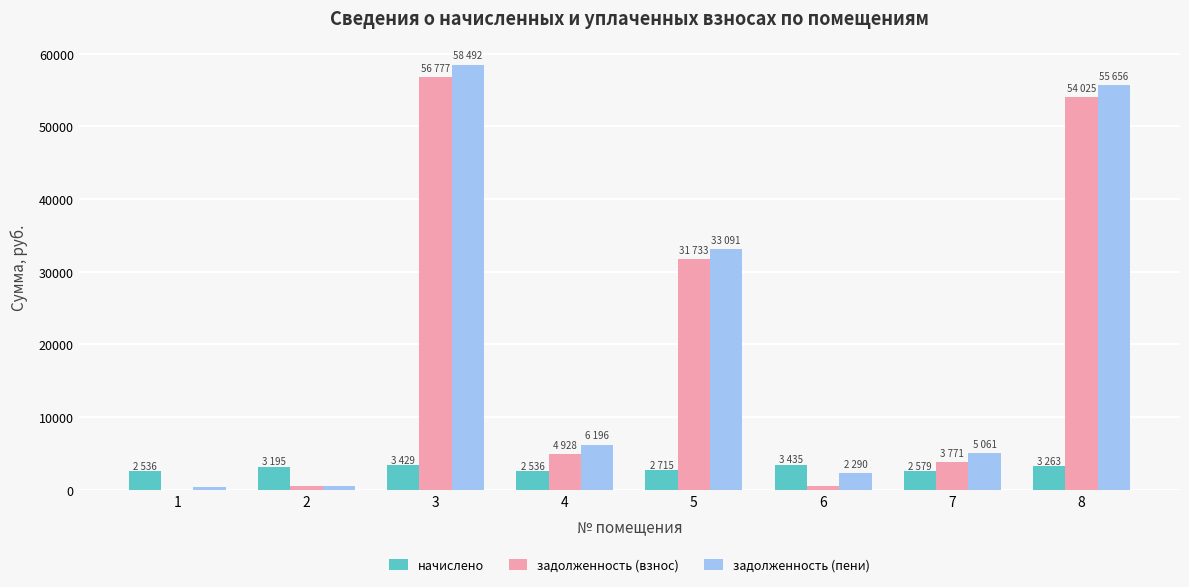

What is the sum of all задолженность (взнос) values?

152340.2